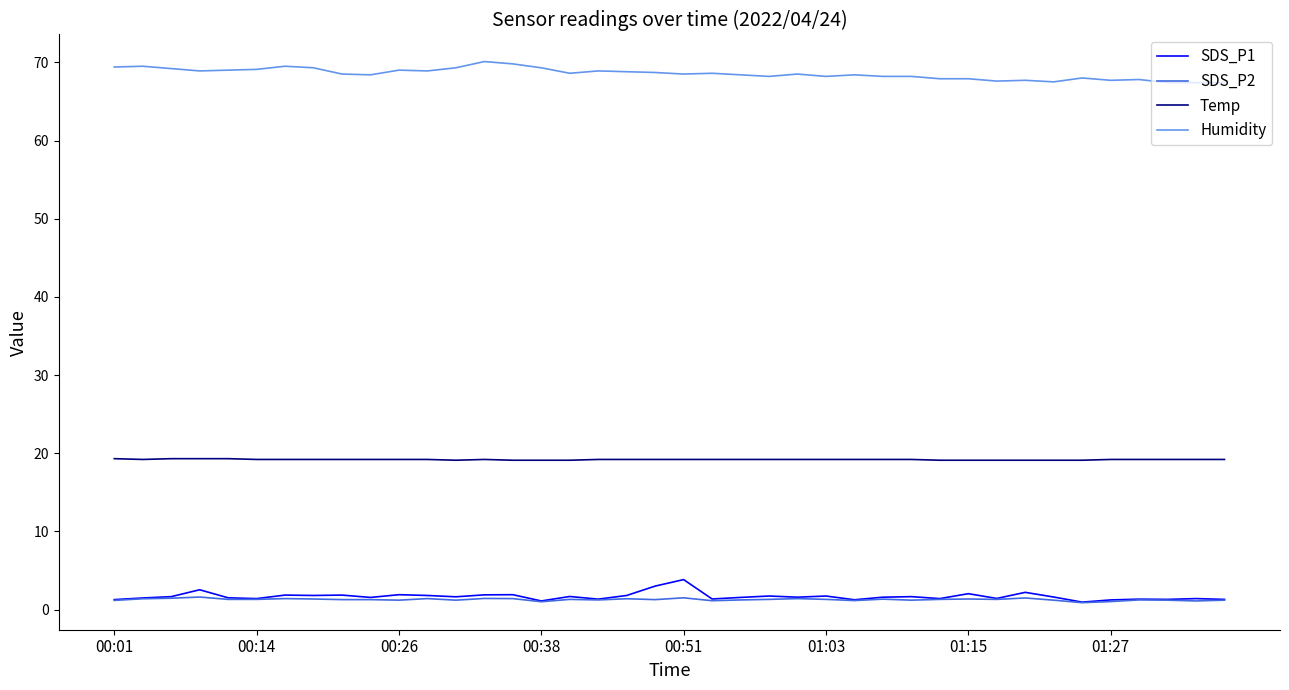

True or false: SDS_P2 and Temp cross at least once.

False